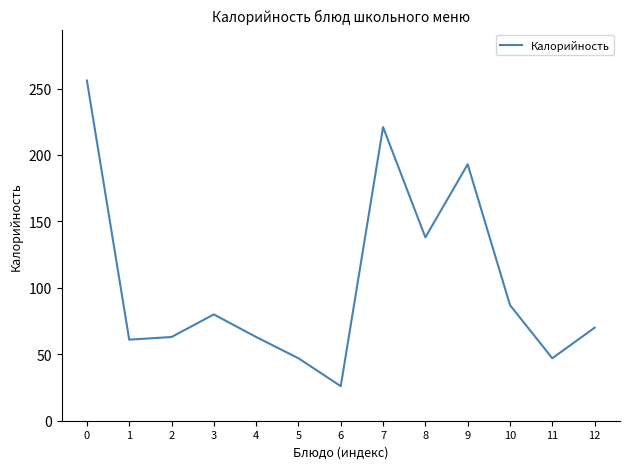

What is the minimum value shown in the chart?

26